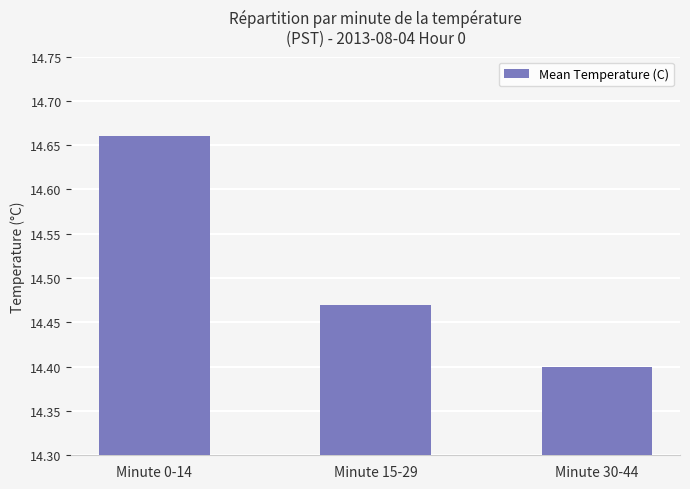

What position from the right is Minute 30-44?

1